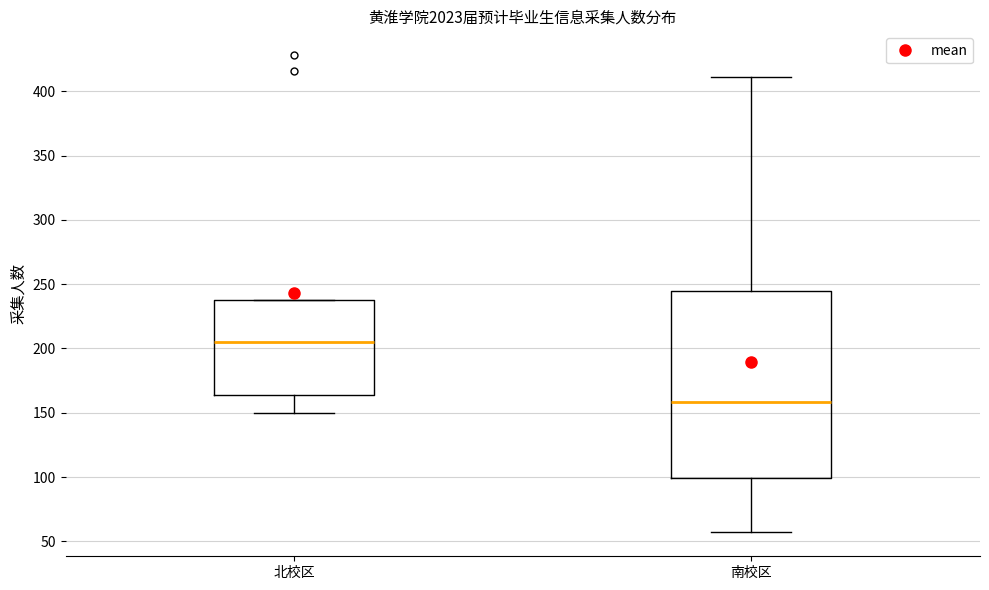

Where is the upper edge of the box for 南校区 on the y-axis? The values are not printed on the chart, so give them approximately, as read against the axis.

245